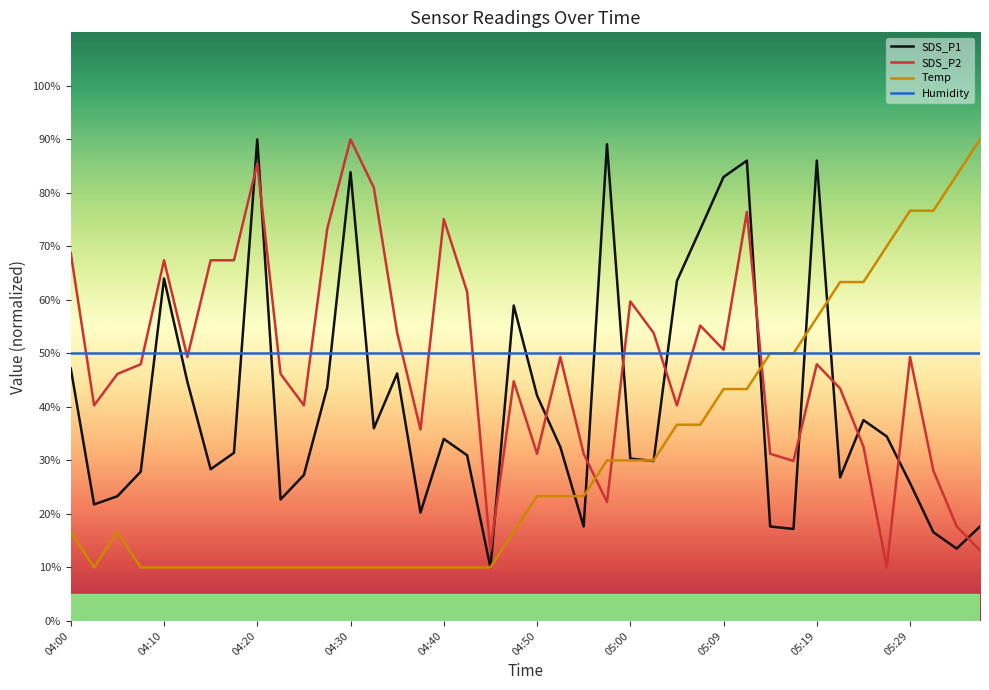

True or false: SDS_P2 and SDS_P1 cross at least once.

True